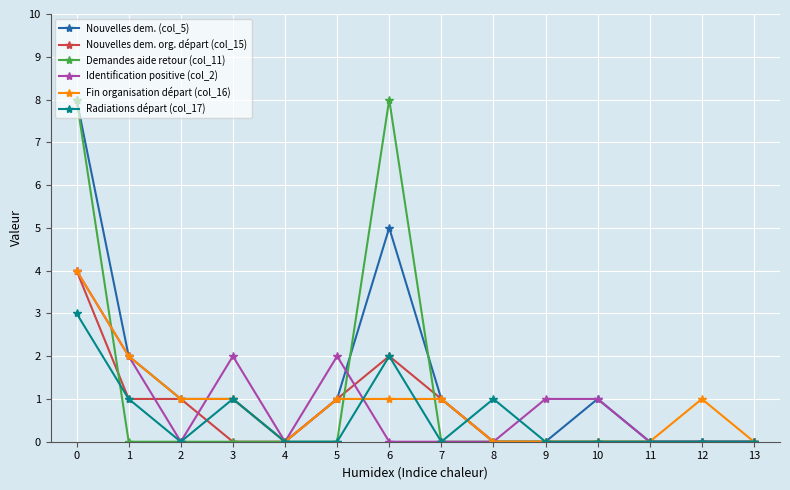

What is the greatest value displayed?

8